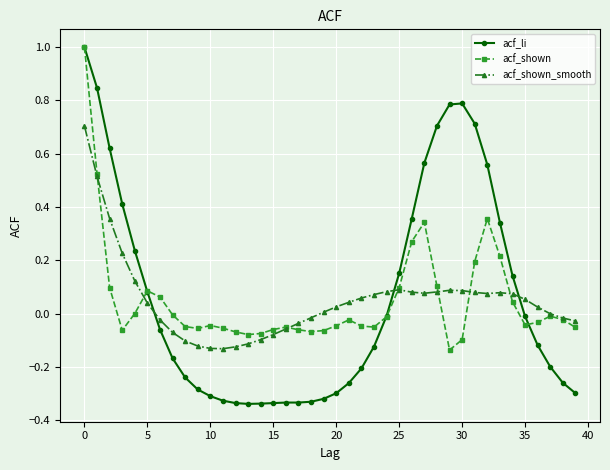

What is the highest value of the acf_li series?

1.0